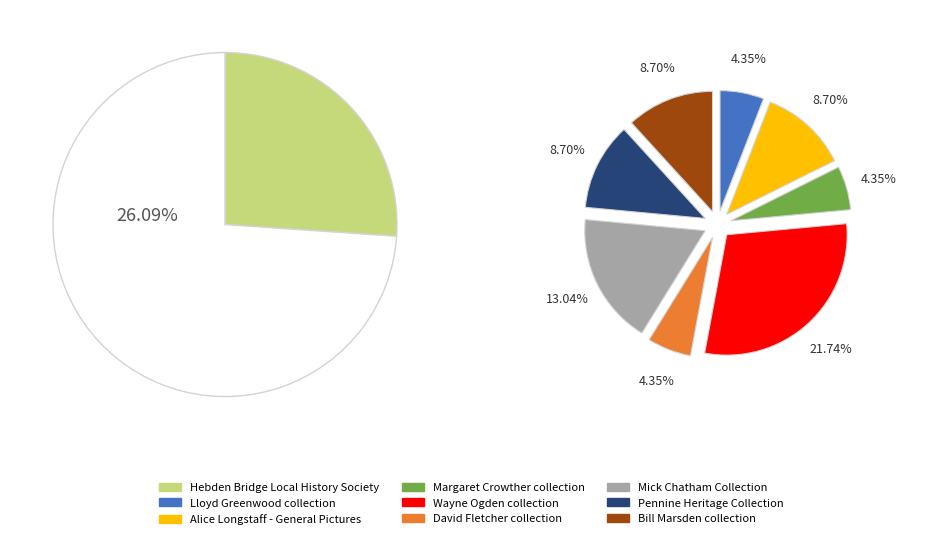

Is there any slice that represents more than half of the pie?

No